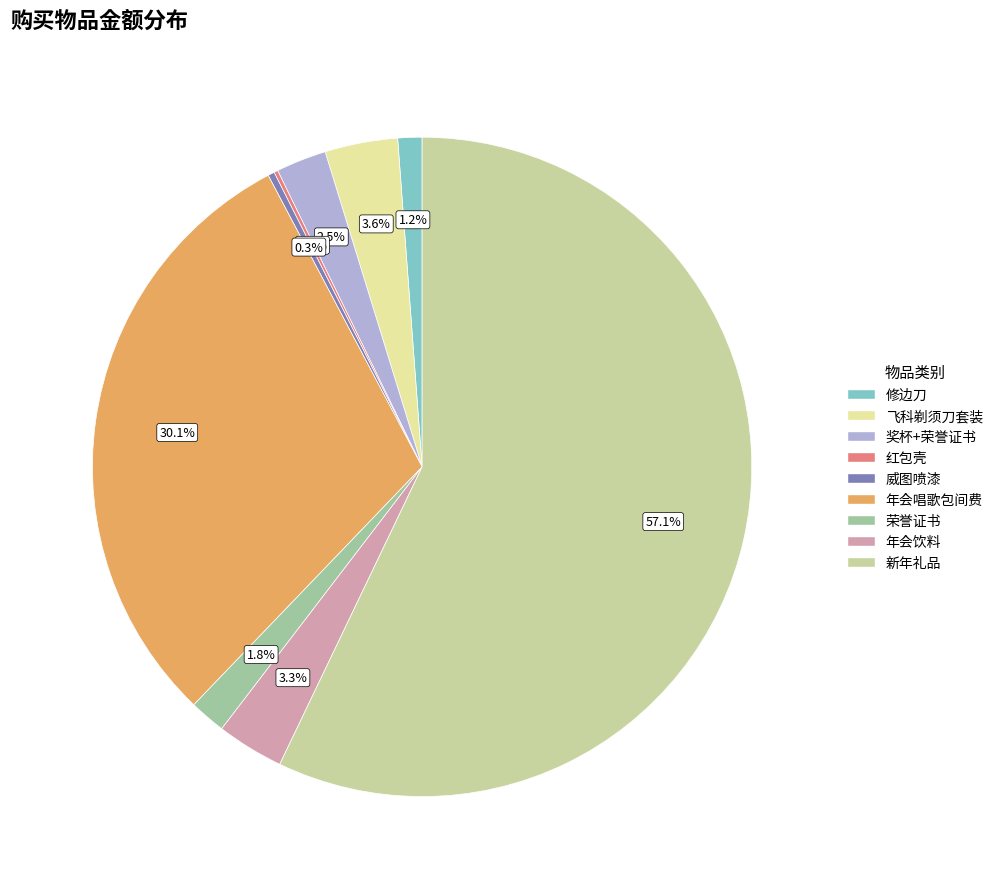

To the nearest percent, what is the difference between the largest and smallest slice percentages?

57%